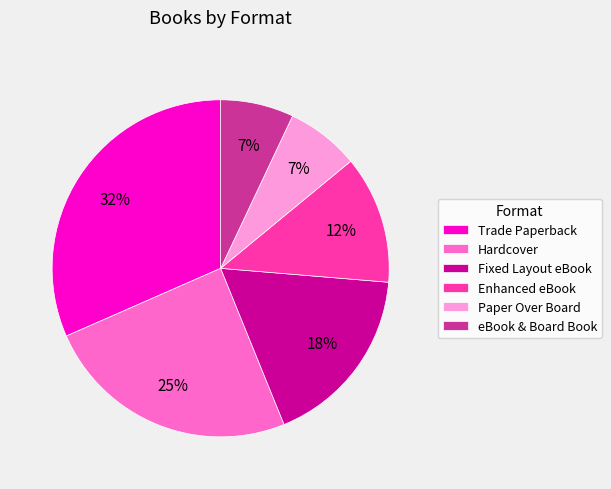

What percentage is the eBook & Board Book slice, to the nearest percent?

7%